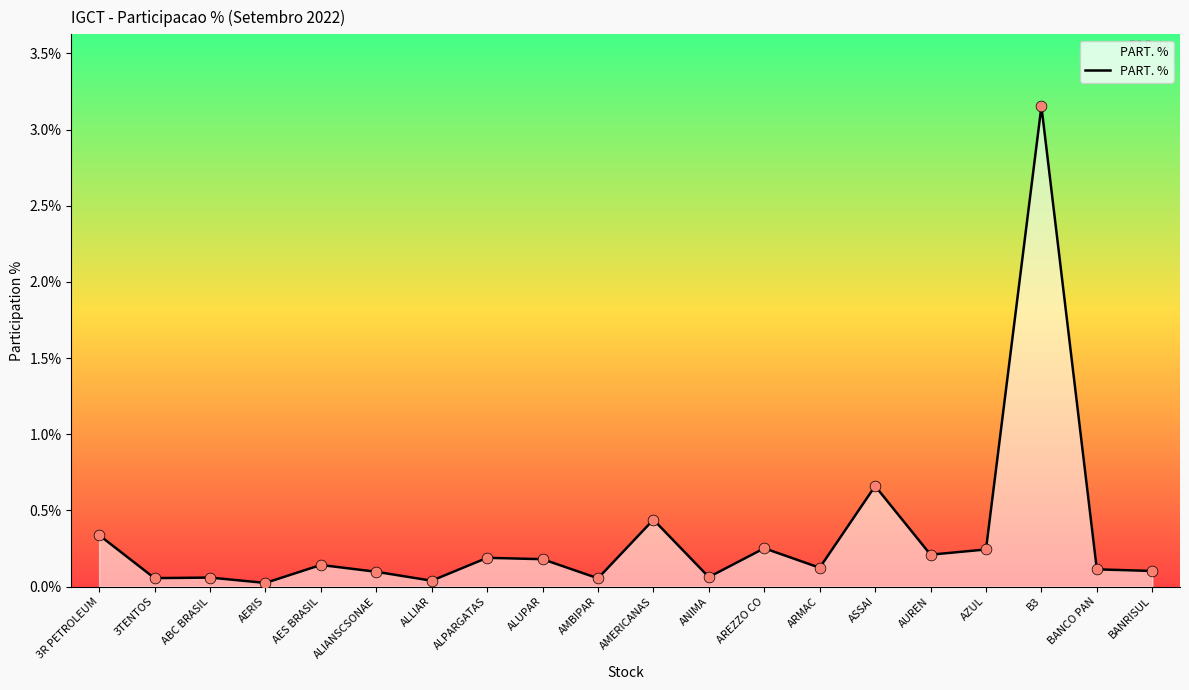

What is the change in value from AZUL to B3?

+2.9